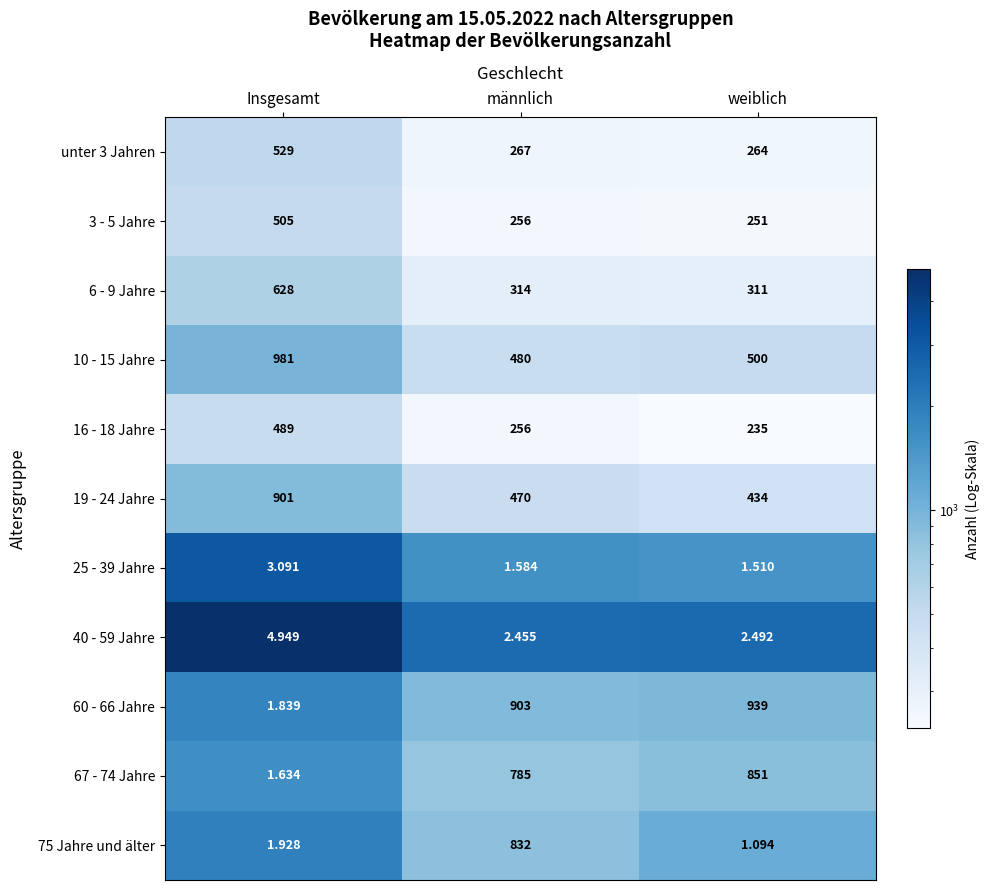

List the labels in order of 19 - 24 Jahre value, largest first.

Insgesamt, männlich, weiblich